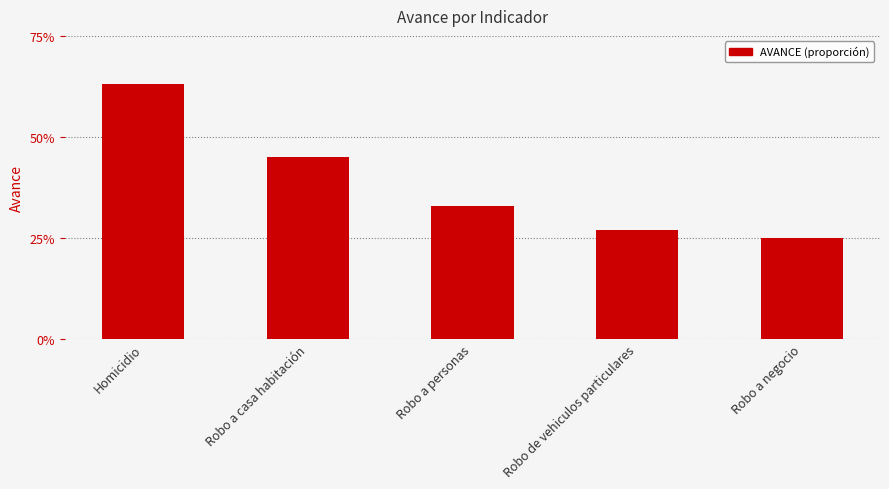

What position from the left is Robo a casa habitación?

2